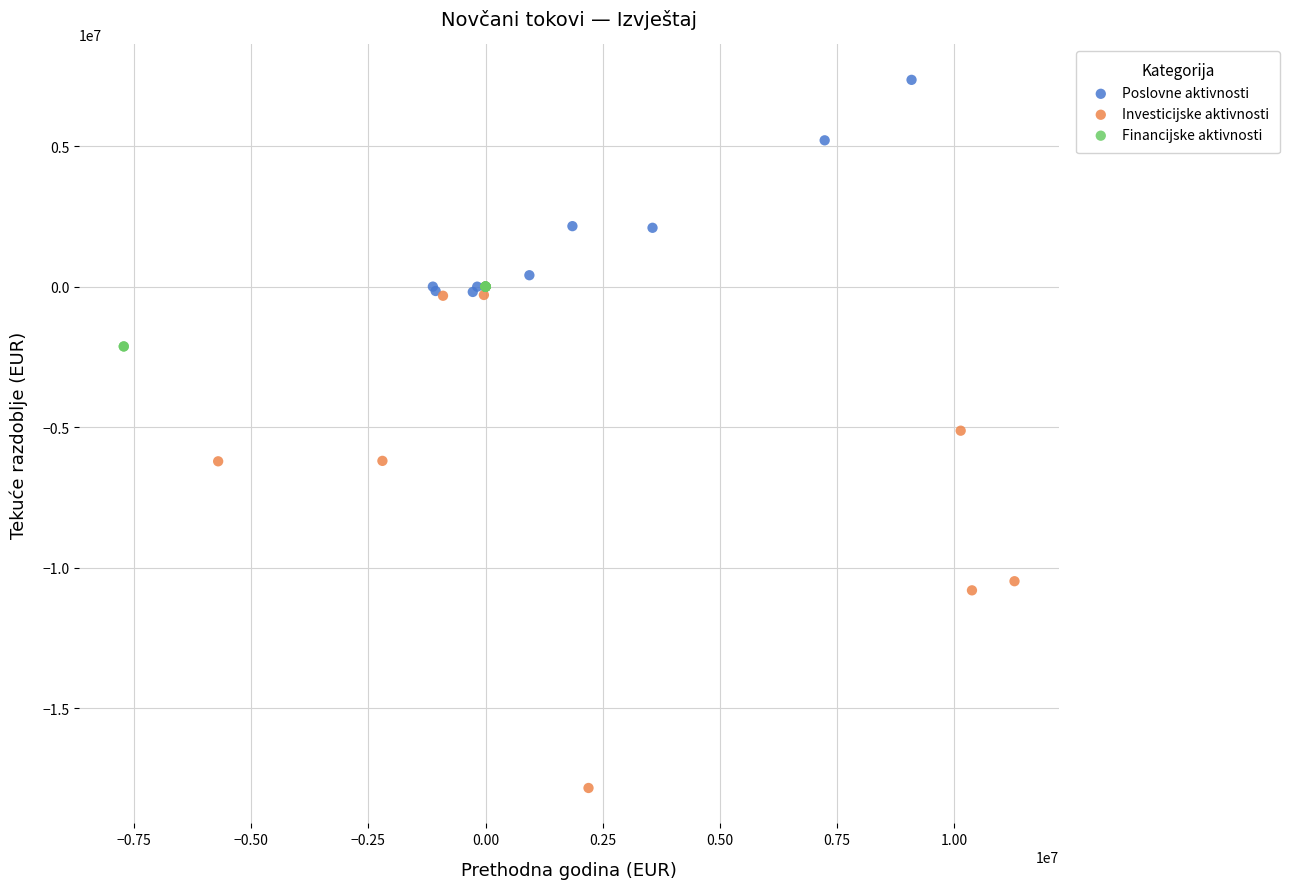

Which series contains the highest Y value?

Poslovne aktivnosti